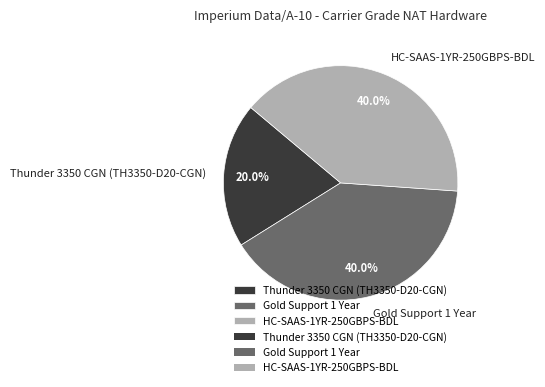

What is the ratio of the value at Gold Support 1 Year to the value at HC-SAAS-1YR-250GBPS-BDL?

1.0